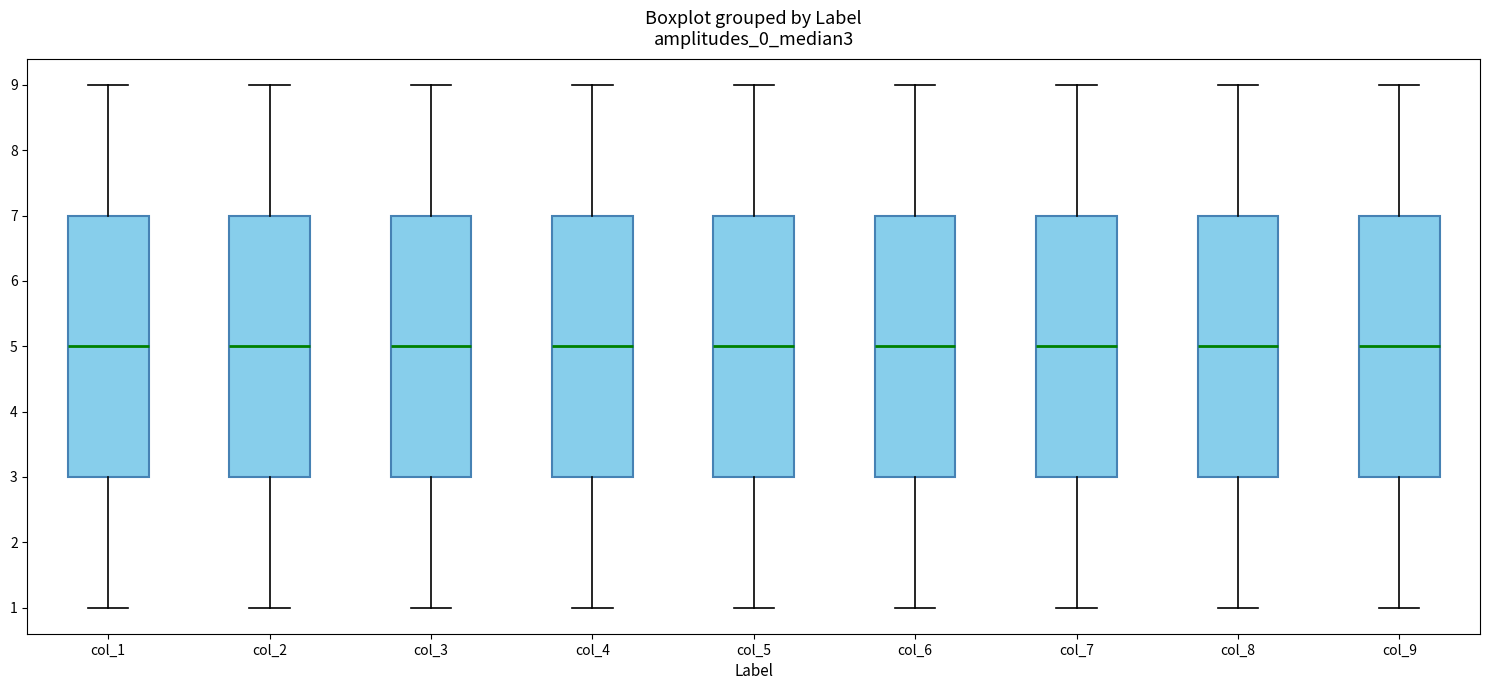

Reading left to right, read every box against the y-axis: the position of its median line, the range the box covers, and the ends of its whiskers. The values are not printed on the chart, so give them approximately, as read against the axis.

col_1: median 5, box 3 to 7, whiskers 1 to 9
col_2: median 5, box 3 to 7, whiskers 1 to 9
col_3: median 5, box 3 to 7, whiskers 1 to 9
col_4: median 5, box 3 to 7, whiskers 1 to 9
col_5: median 5, box 3 to 7, whiskers 1 to 9
col_6: median 5, box 3 to 7, whiskers 1 to 9
col_7: median 5, box 3 to 7, whiskers 1 to 9
col_8: median 5, box 3 to 7, whiskers 1 to 9
col_9: median 5, box 3 to 7, whiskers 1 to 9